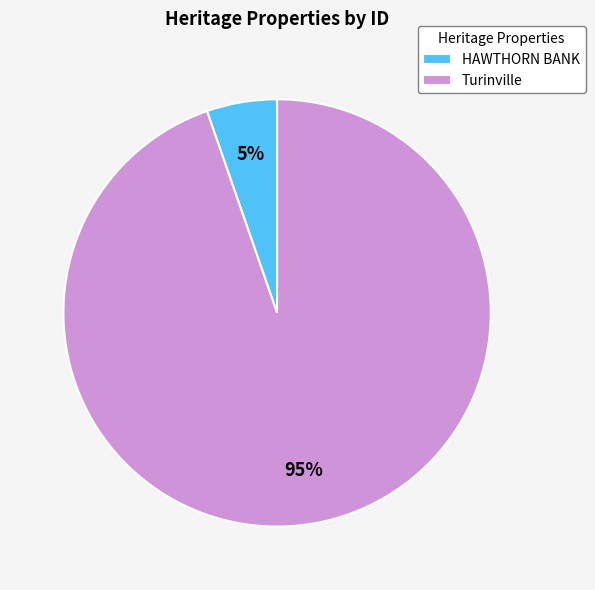

What percentage is the HAWTHORN BANK slice, to the nearest percent?

5%